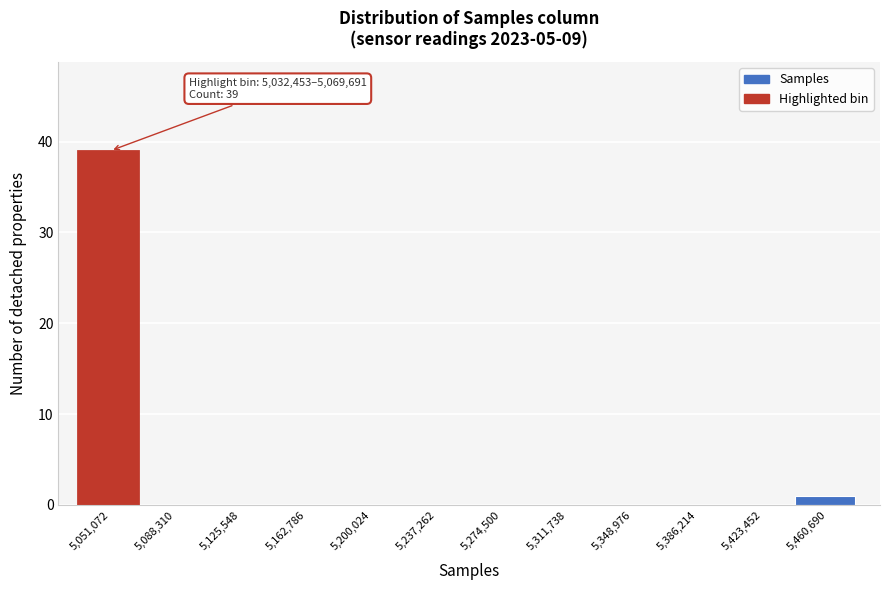

Which range on the x-axis has the tallest bar?

5030000 to 5070000